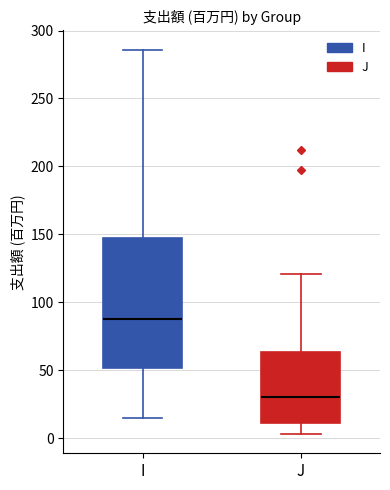

Which box's median line is the lowest?

J